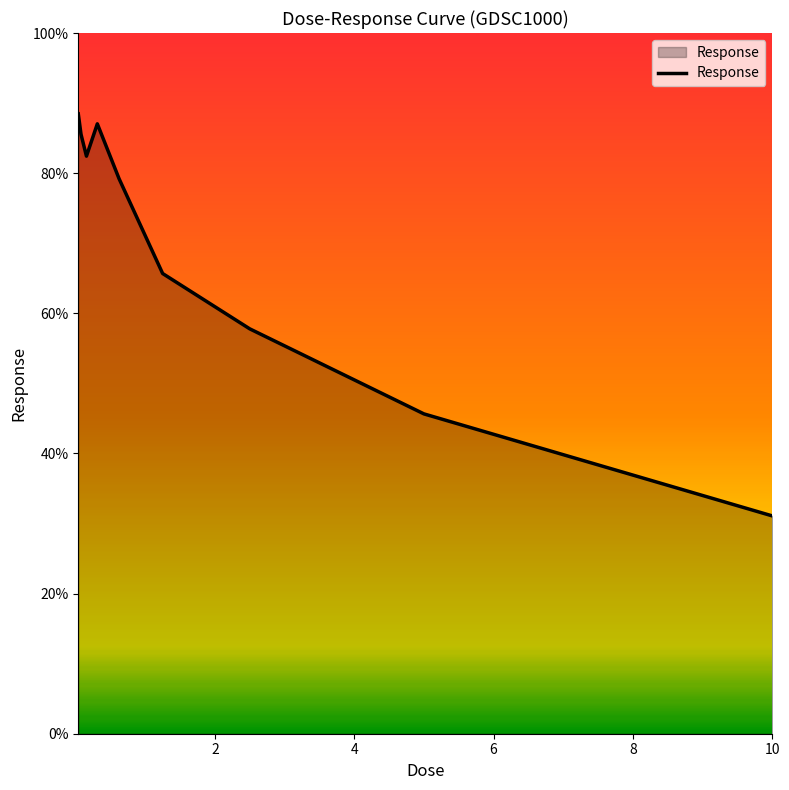

What is the greatest value displayed?

88.5